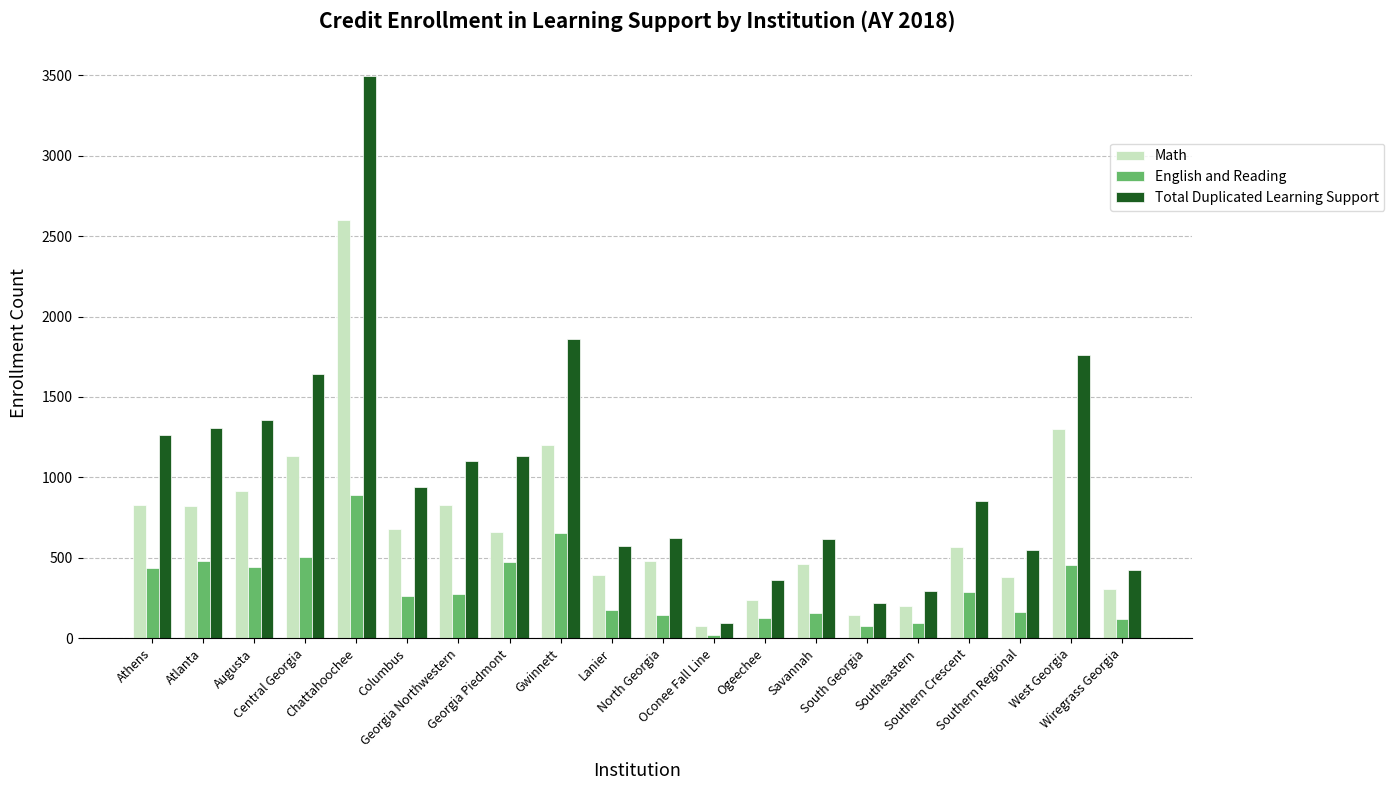

How many values in the Math series are below 660?

10